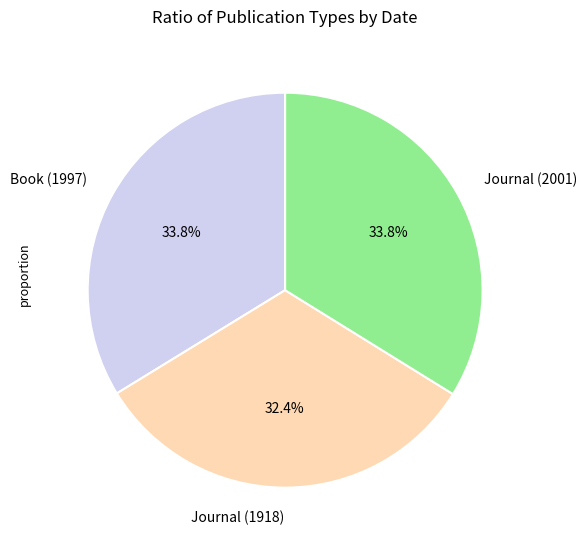

Is there a majority slice in this chart?

No